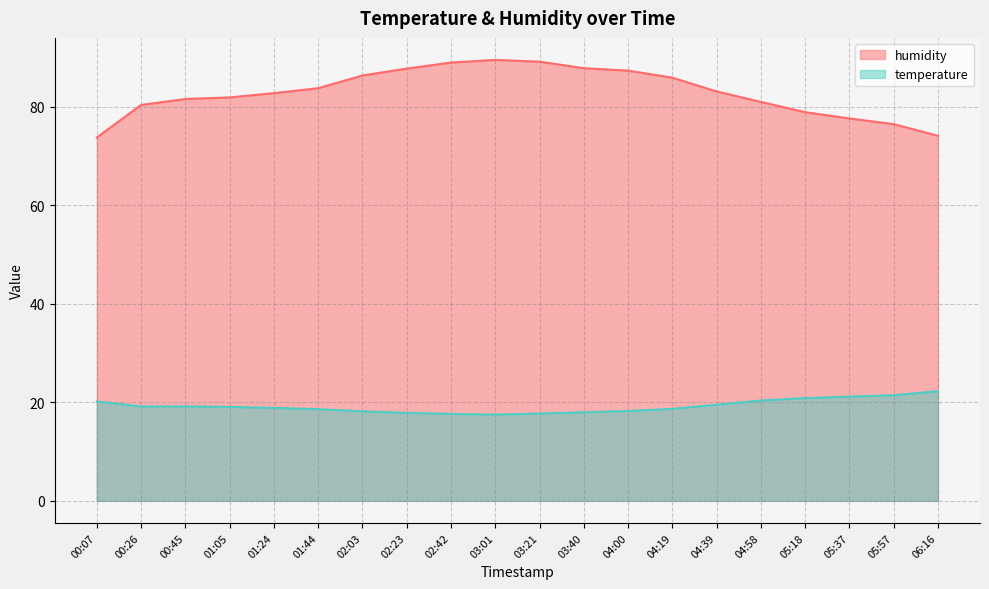

What is the minimum value shown in the chart?

17.5